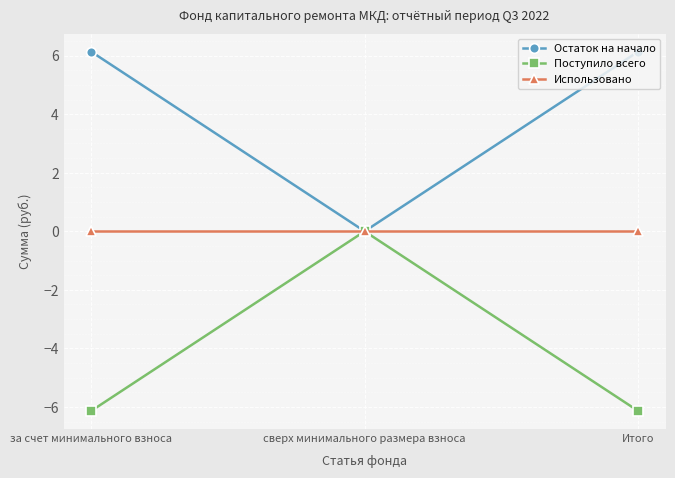

Reading left to right, what are all the values shown in this chart?

Остаток на начало: 6.1	0.0	6.1
Поступило всего: -6.1	0.0	-6.1
Использовано: 0.0	0.0	0.0